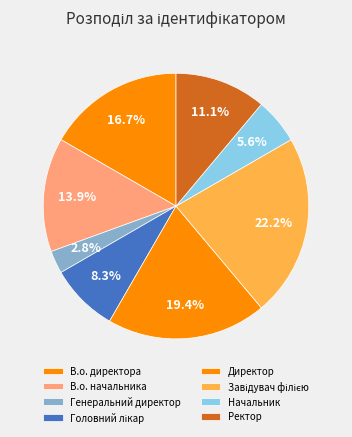

Which slice is the largest?

Завідувач філією